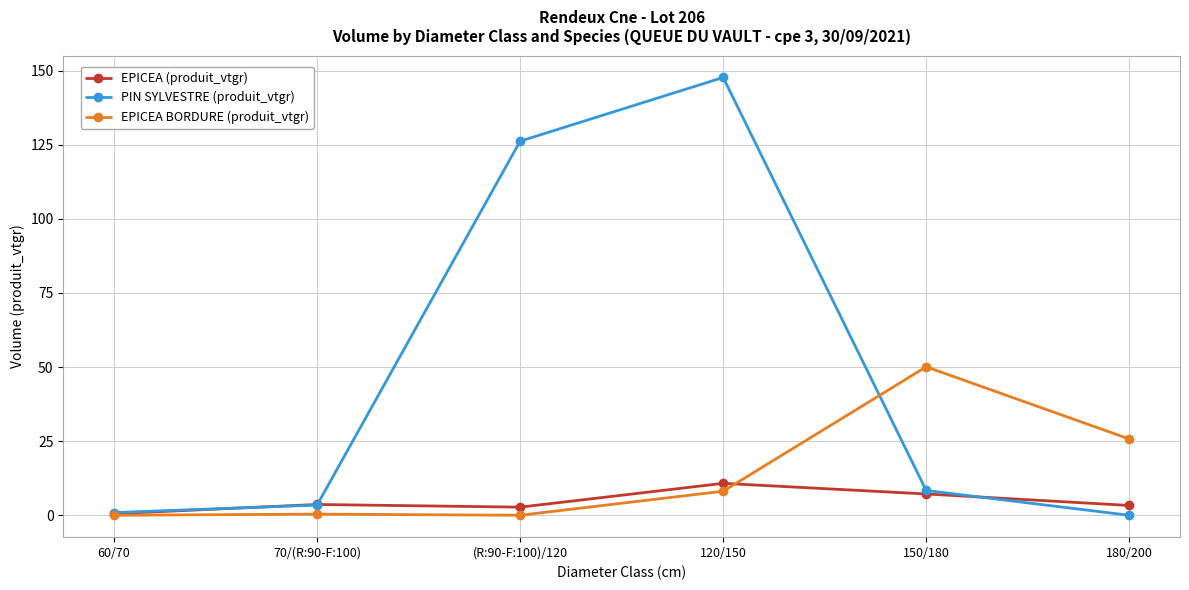

The PIN SYLVESTRE (produit_vtgr) series shows 8.4 at 150/180. True or false?

True